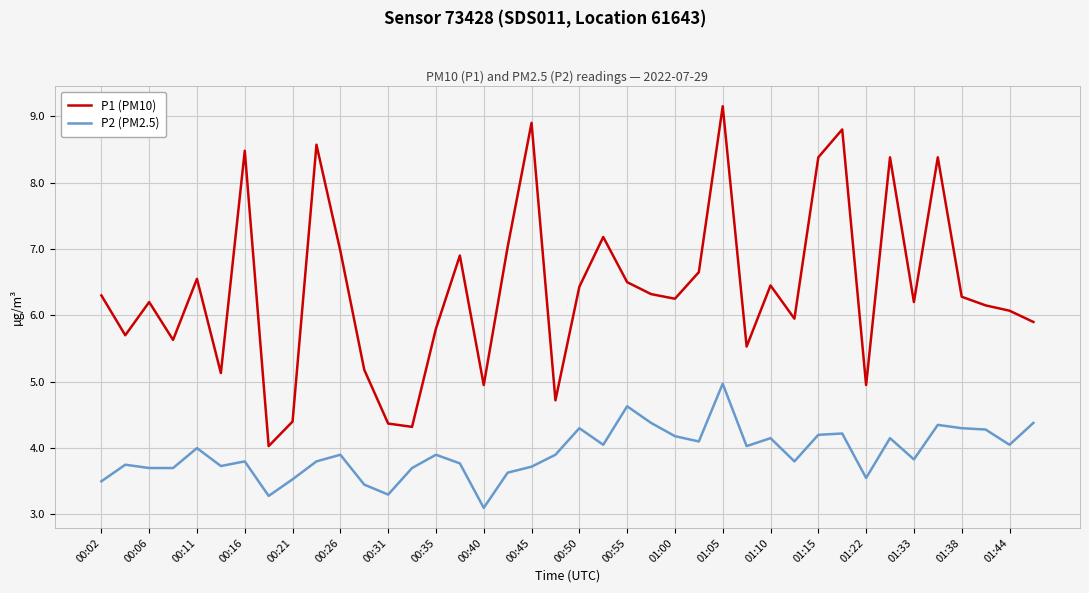

Rank the series by their average value, from highest to lowest.

P1 (PM10), P2 (PM2.5)